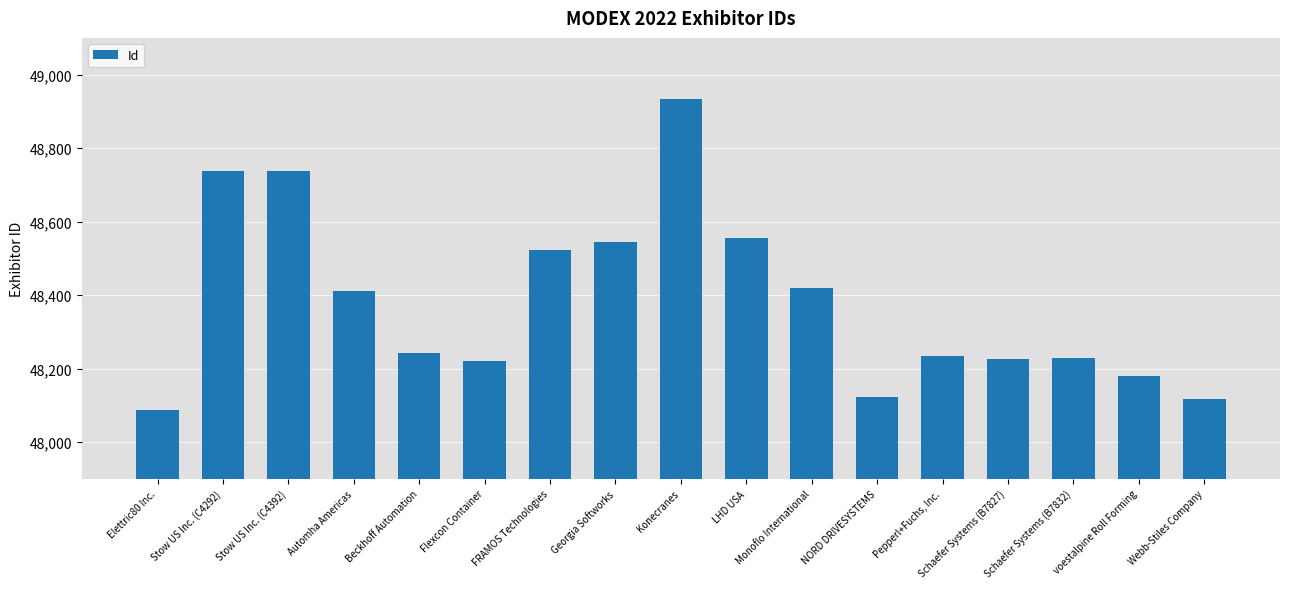

Which label corresponds to the smallest value in the chart?

Elettric80 Inc.